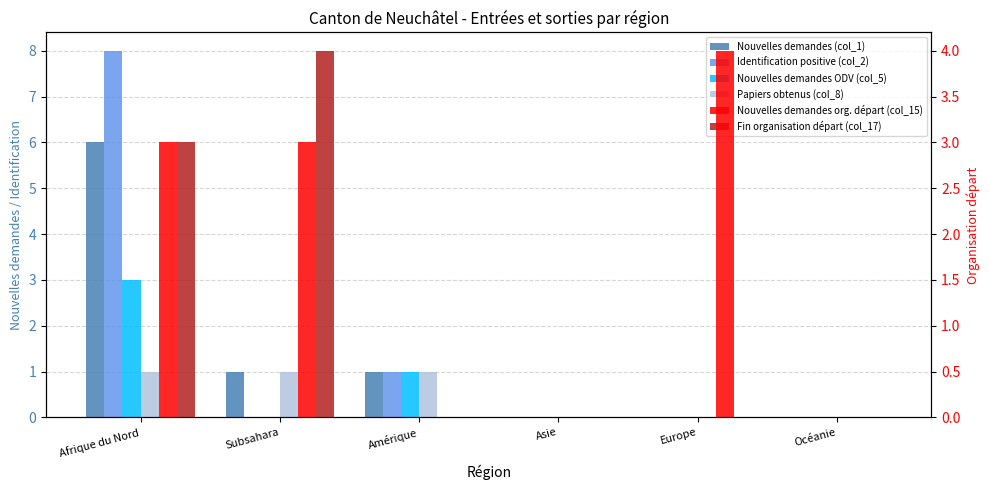

Reading right to left, extract all data points from this chart.

Nouvelles demandes (col_1): 0	0	0	1	1	6
Identification positive (col_2): 0	0	0	1	0	8
Nouvelles demandes ODV (col_5): 0	0	0	1	0	3
Papiers obtenus (col_8): 0	0	0	1	1	1
Nouvelles demandes org. départ (col_15): 0	4	0	0	3	3
Fin organisation départ (col_17): 0	0	0	0	4	3